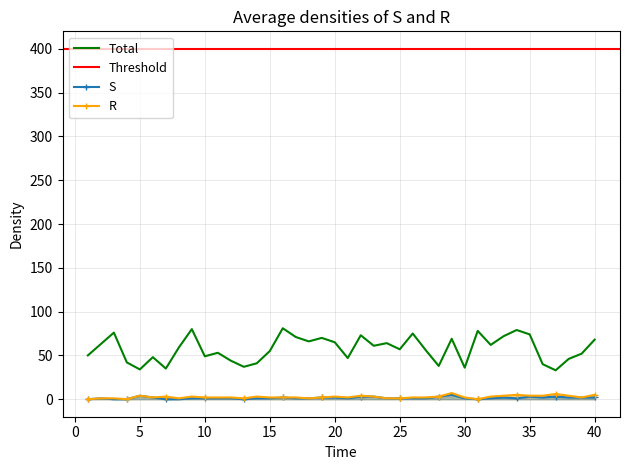

Is it true that Total equals 49 at 10?

True